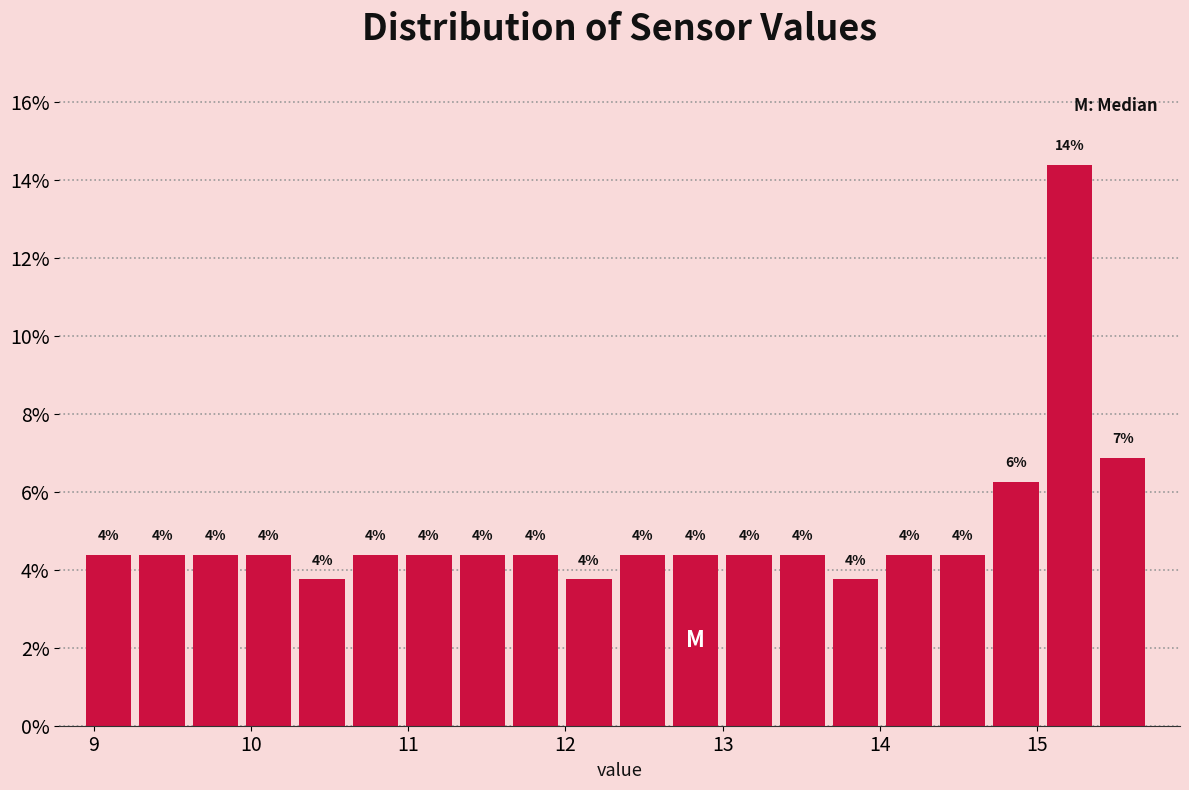

Read against the x-axis, roughly where is the centre of the tallest bar?

15.2